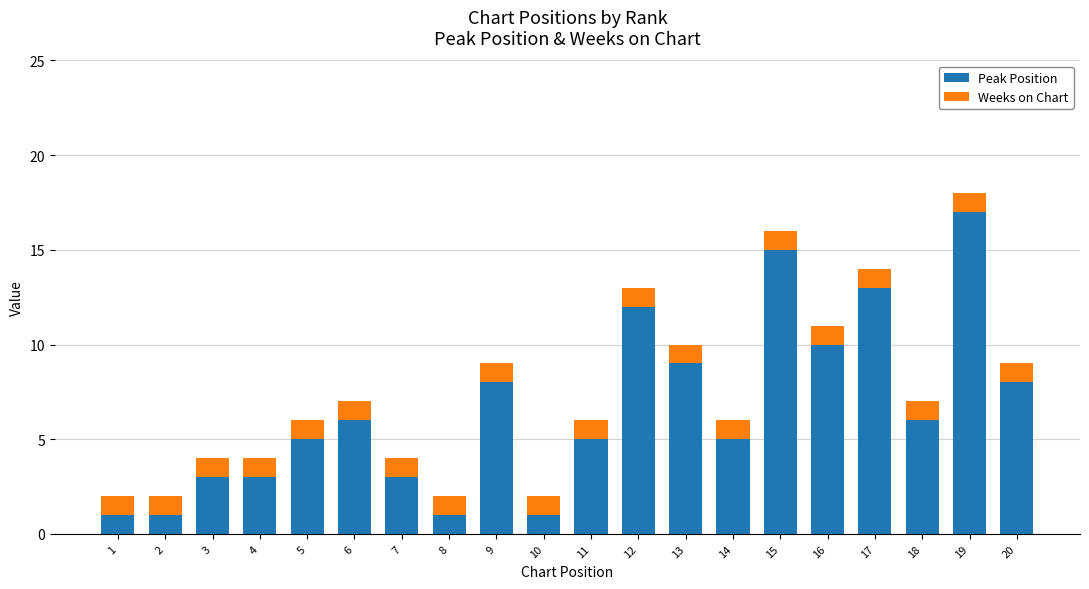

At which category is the sum across all series the highest?

19